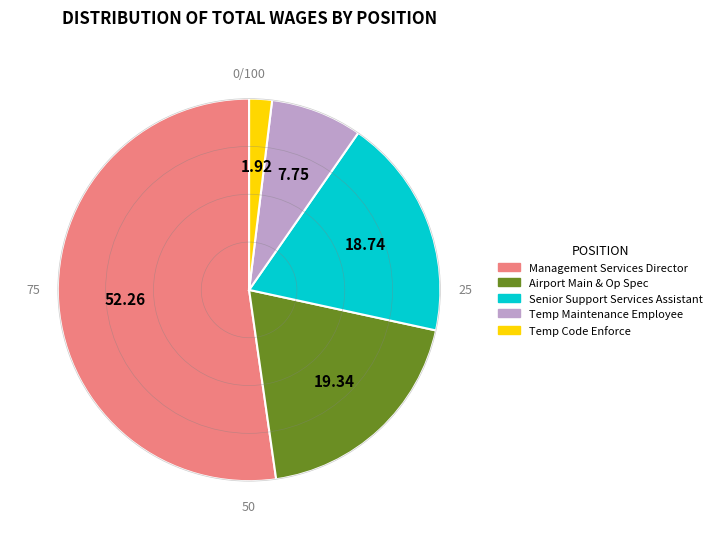

What is the ratio of the value at Temp Maintenance Employee to the value at Airport Main & Op Spec?

0.4